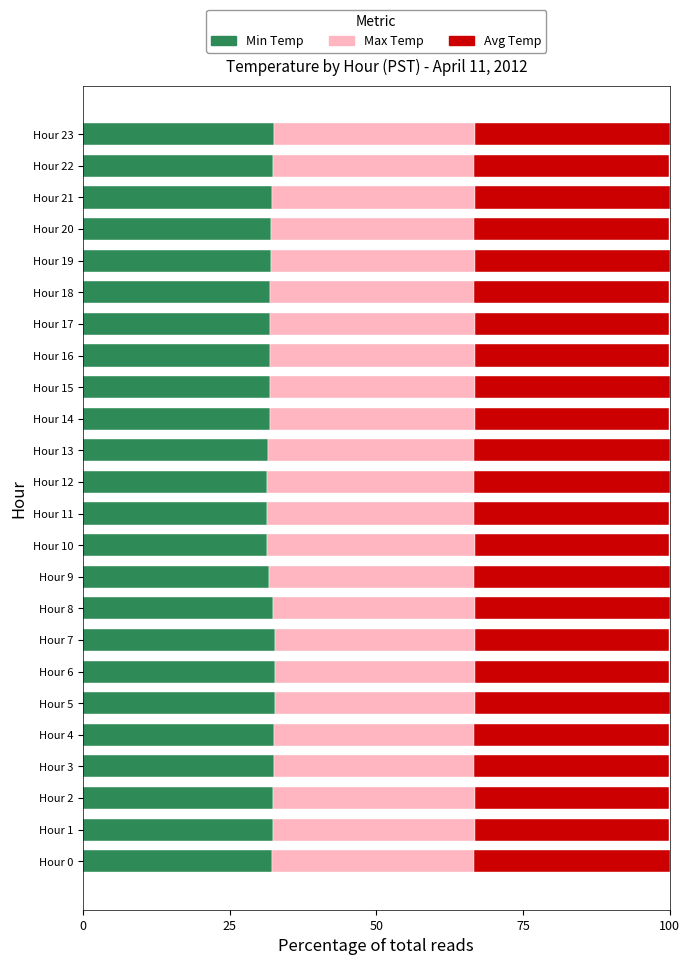

What is the total value across all series at Hour 23?

100.0